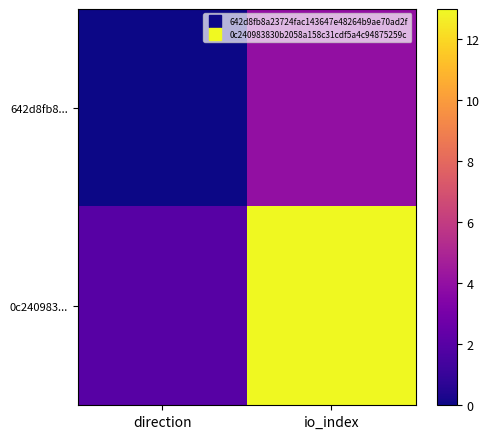

Which series has the largest total across all categories?

0c240983...